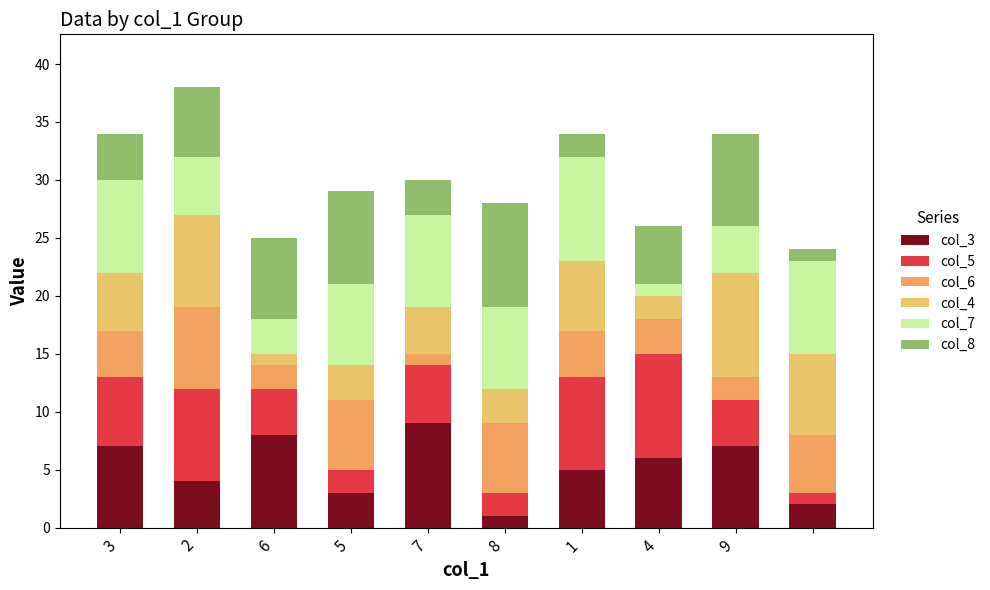

How many bars are there in total?

10